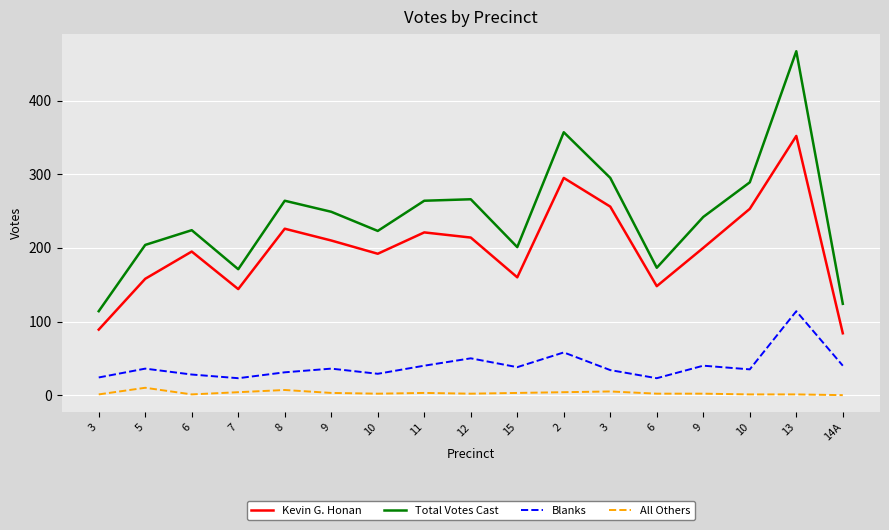

How many lines are shown in the chart?

4